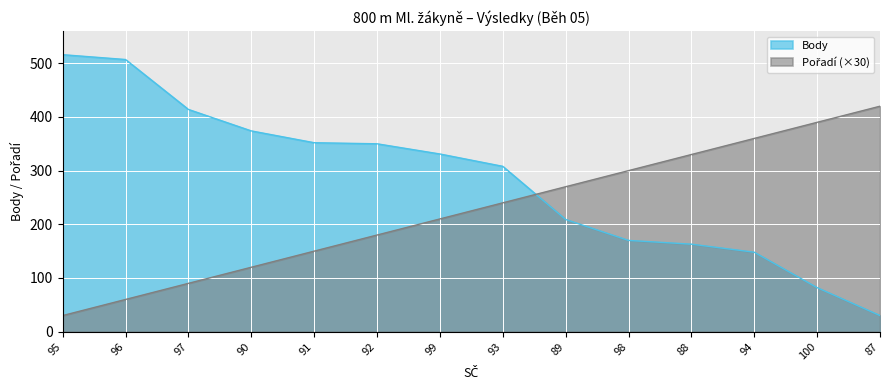

Is the value of Body at 96 greater than the value of Pořadí at 89?

Yes